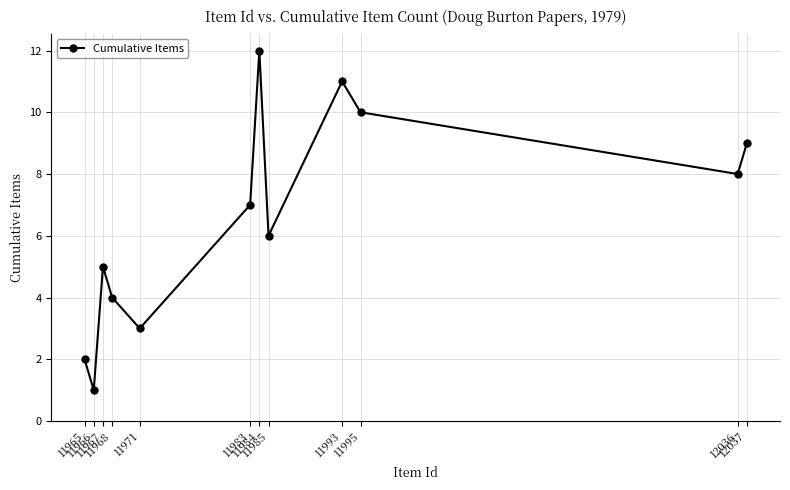

What is the maximum value shown in the chart?

12